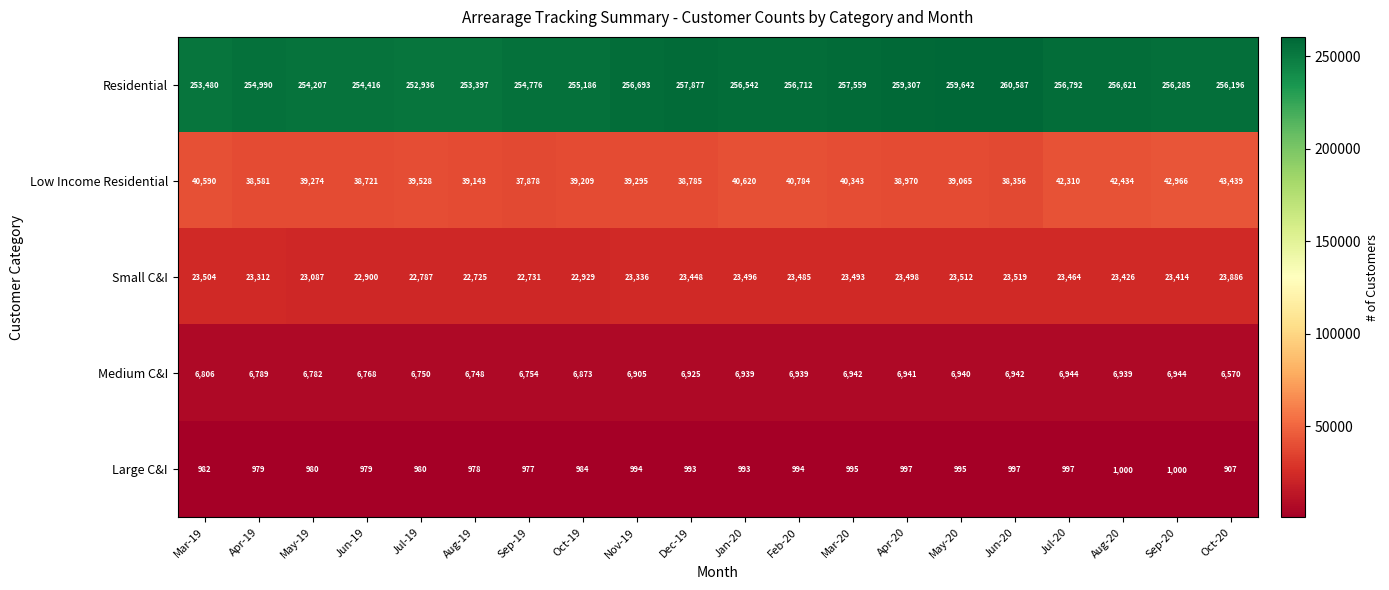

What is the average value of the Residential series?

256210